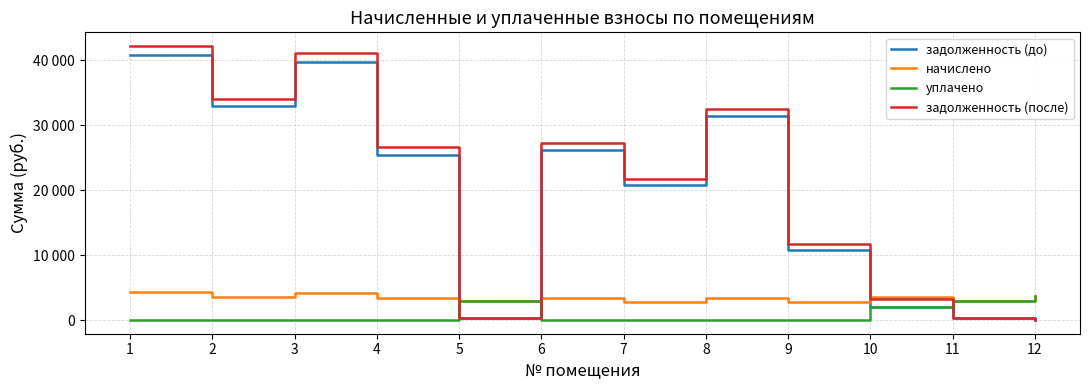

What are all the series names shown in the legend?

задолженность (до), начислено, уплачено, задолженность (после)